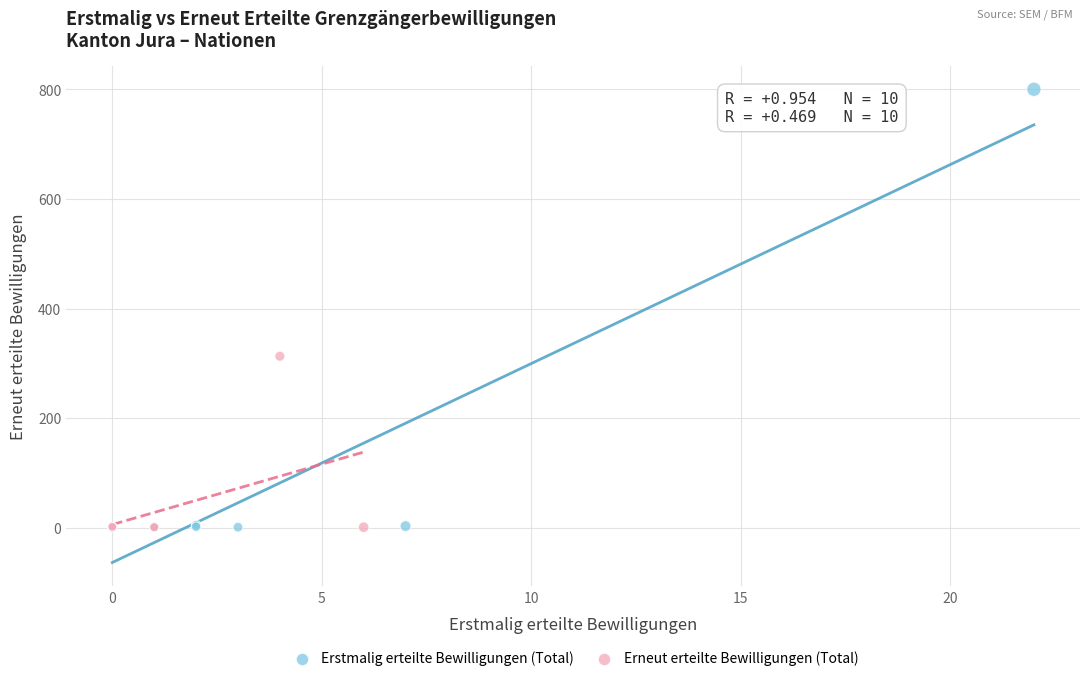

Which series reaches the maximum Y coordinate?

Erstmalig erteilte Bewilligungen (Total)